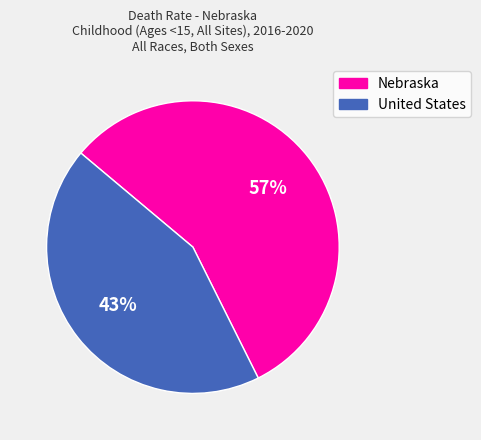

How many slices are in this pie chart?

2